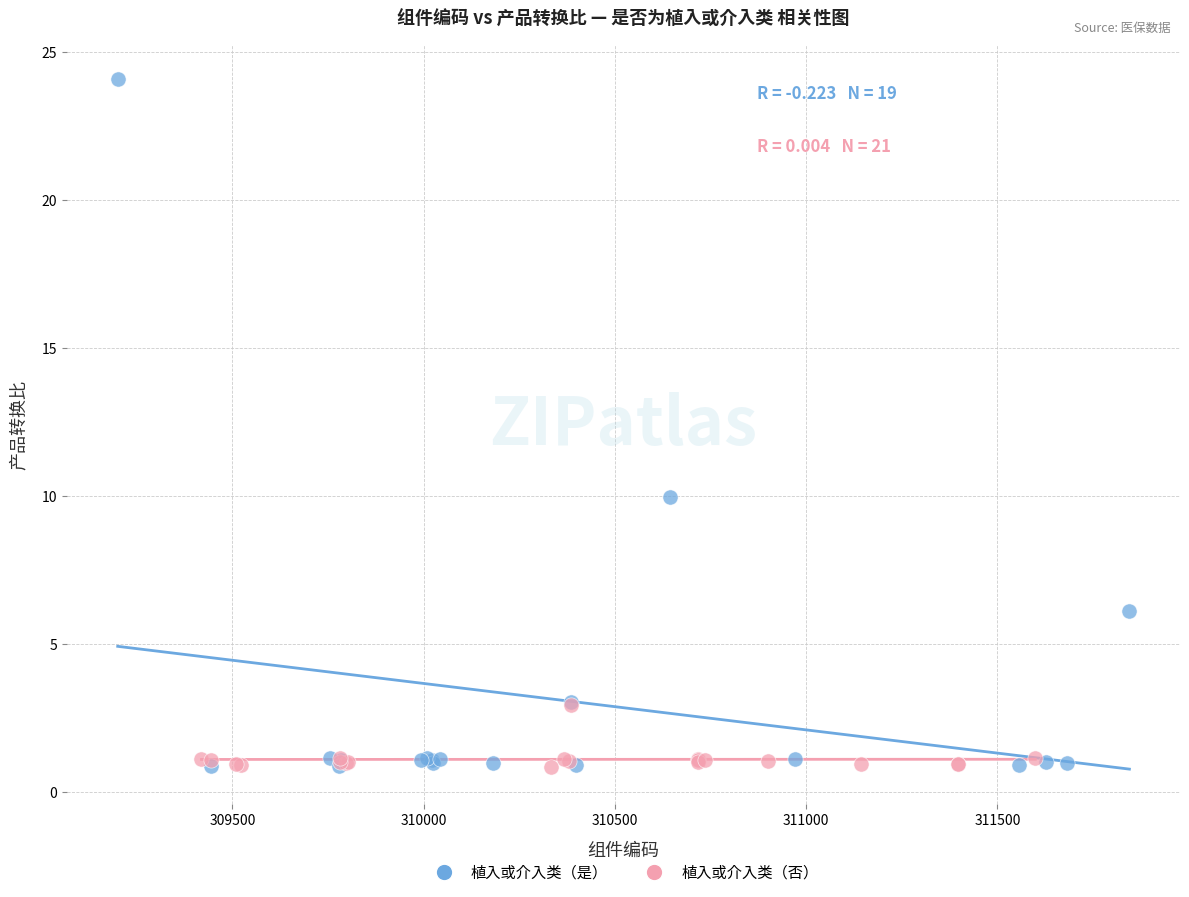

Which series has the widest spread of Y values?

植入或介入类（是）